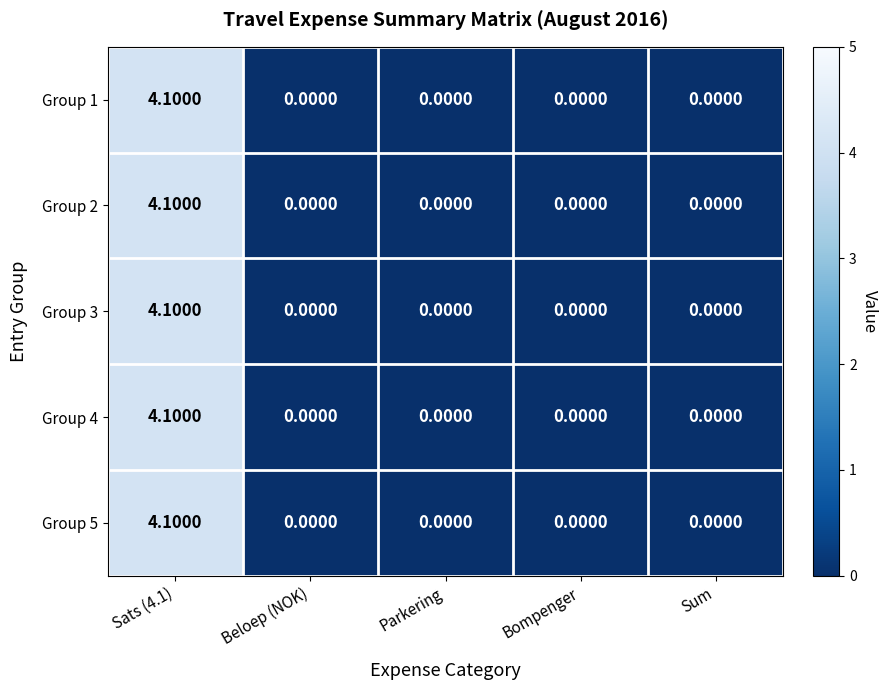

What is the sum of all Group 5 values?

4.1